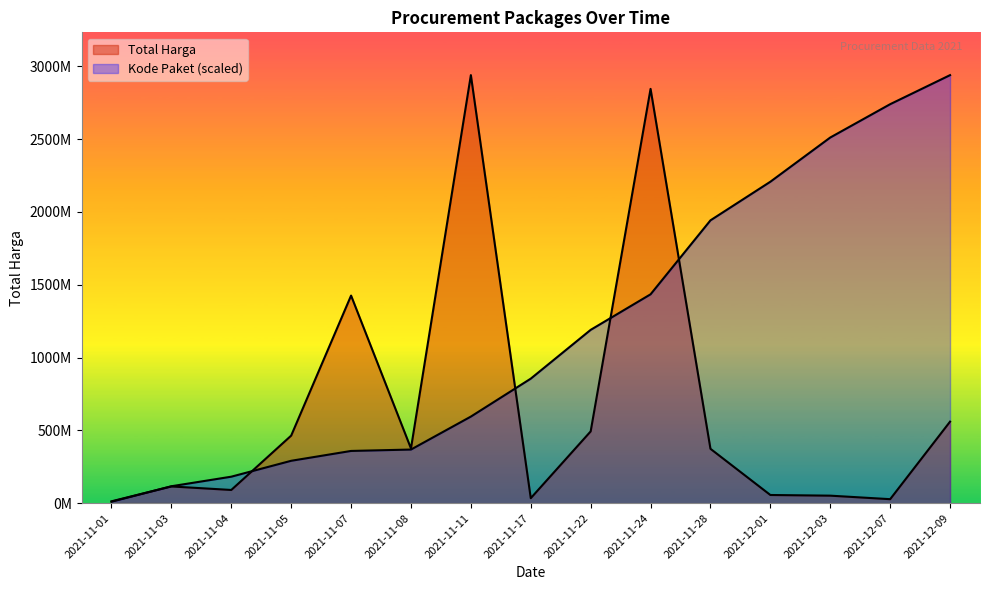

What position from the right is 2021-11-01?

15